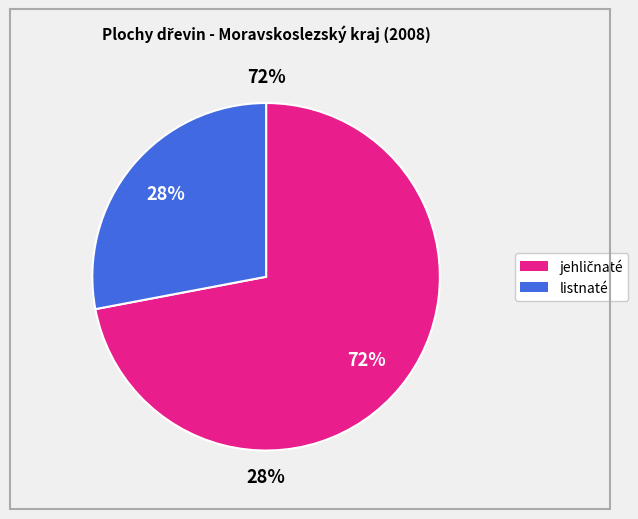

Does listnaté account for over 50% of the chart?

No